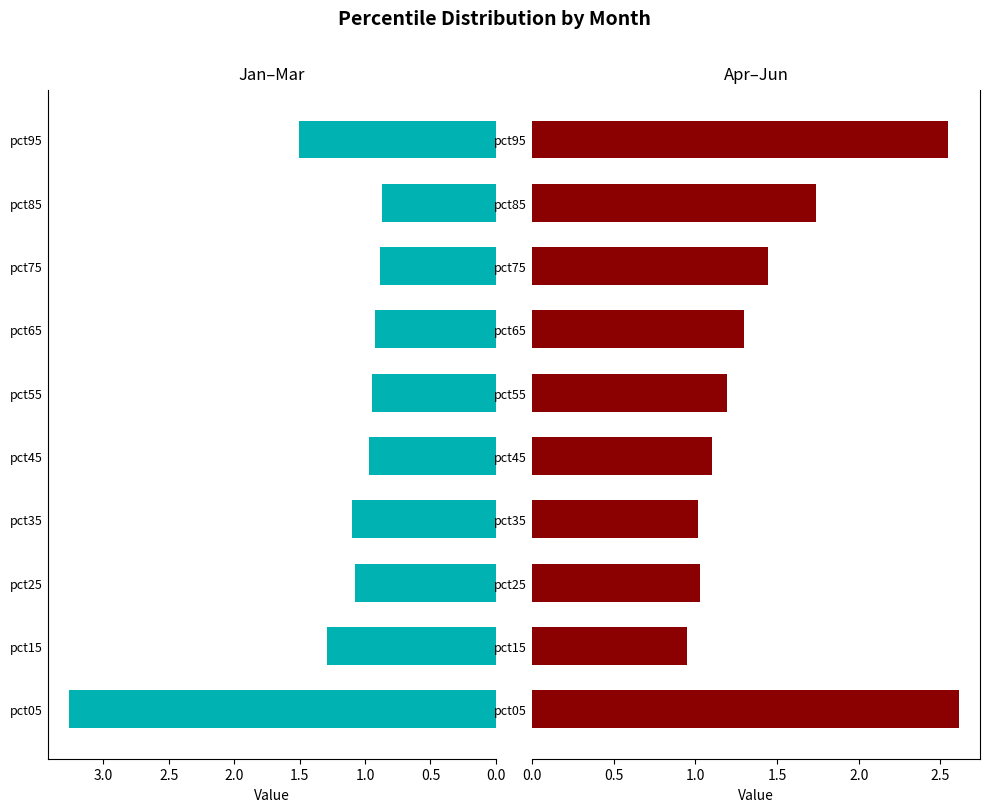

What position from the right is 9?

1